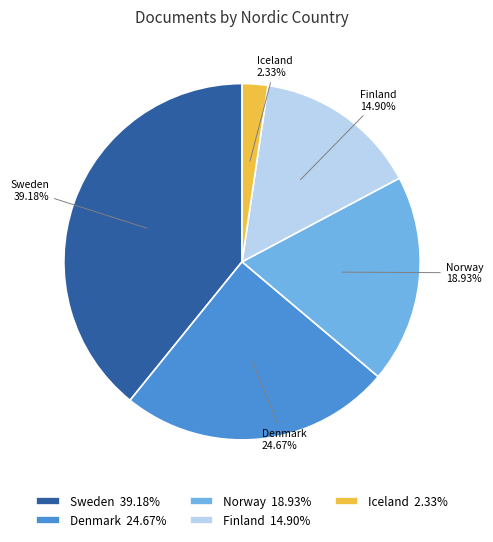

Count the number of slices in the pie.

5